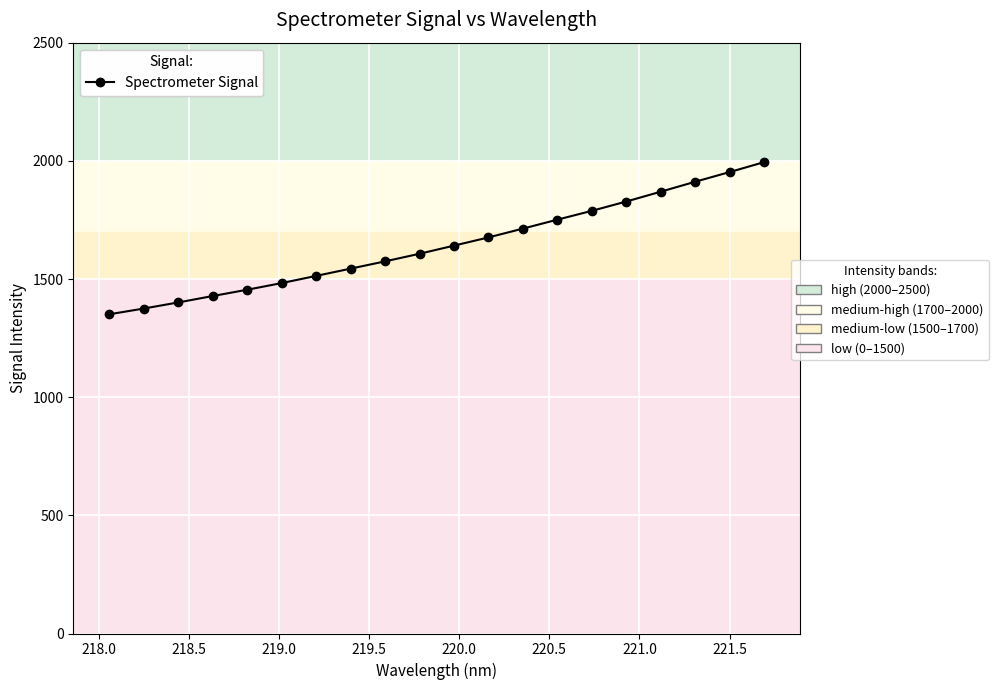

What is the minimum value shown in the chart?

1350.8